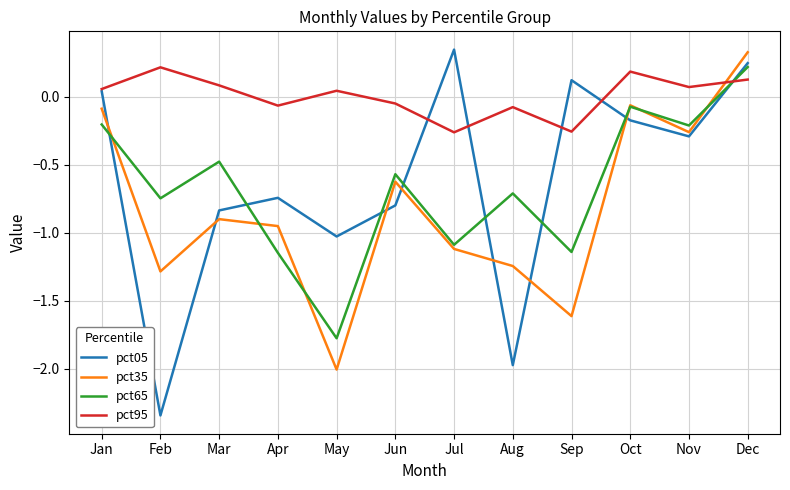

At which category is the sum across all series the highest?

Dec